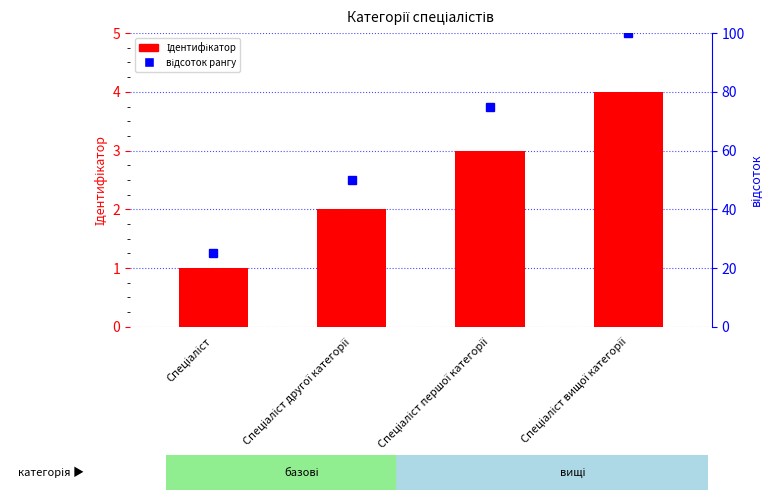

What is the highest value of the відсоток рангу series?

100